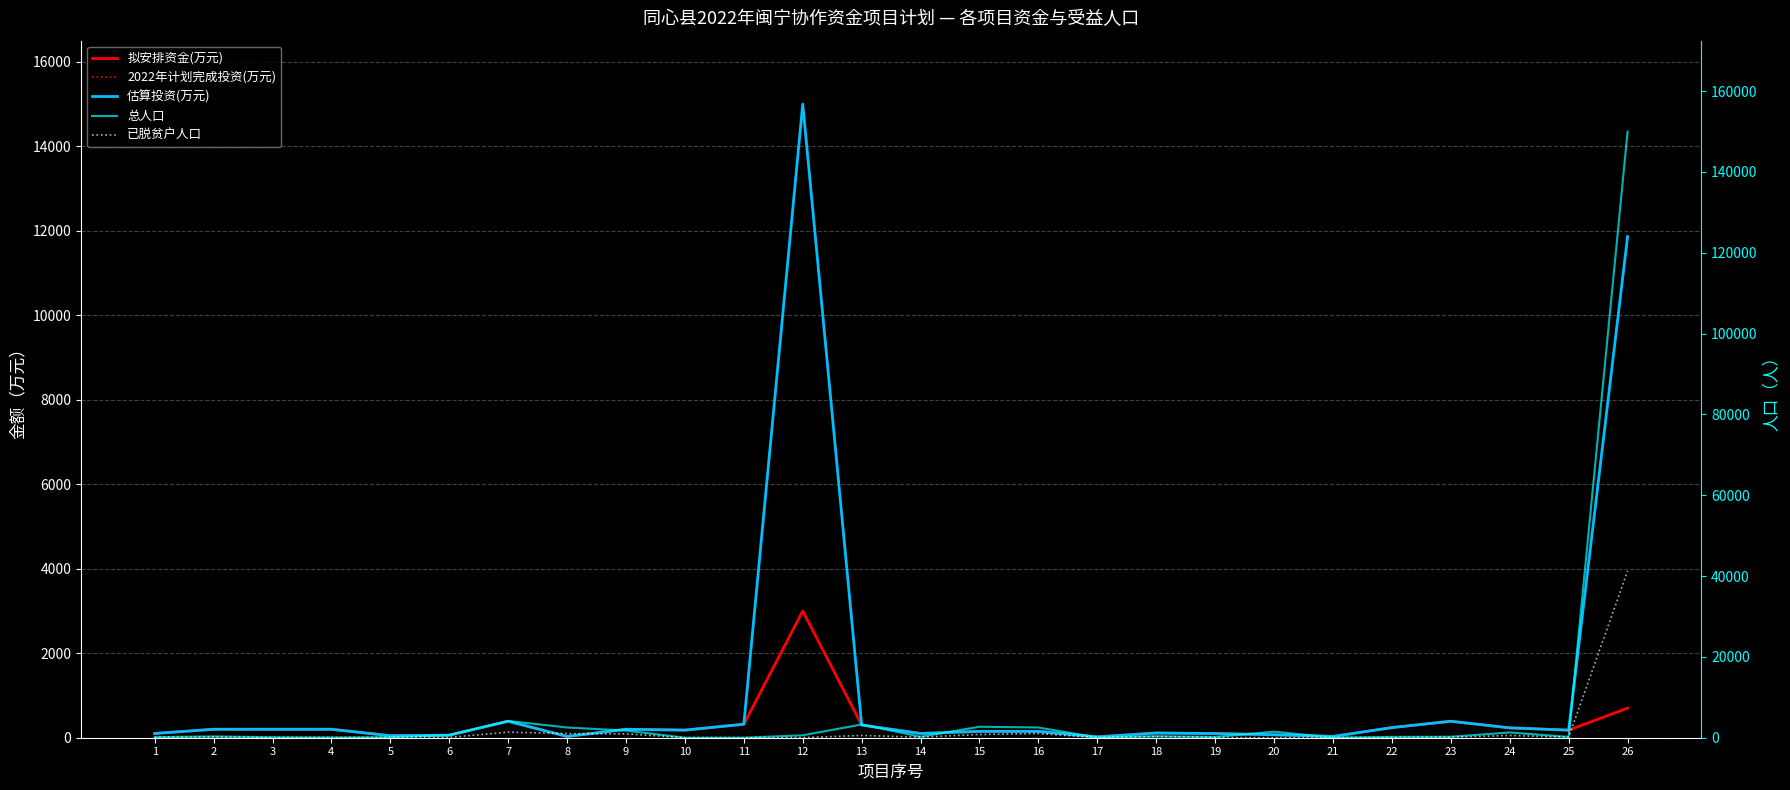

What are all the series names shown in the legend?

拟安排资金(万元), 2022年计划完成投资(万元), 估算投资(万元), 总人口, 已脱贫户人口